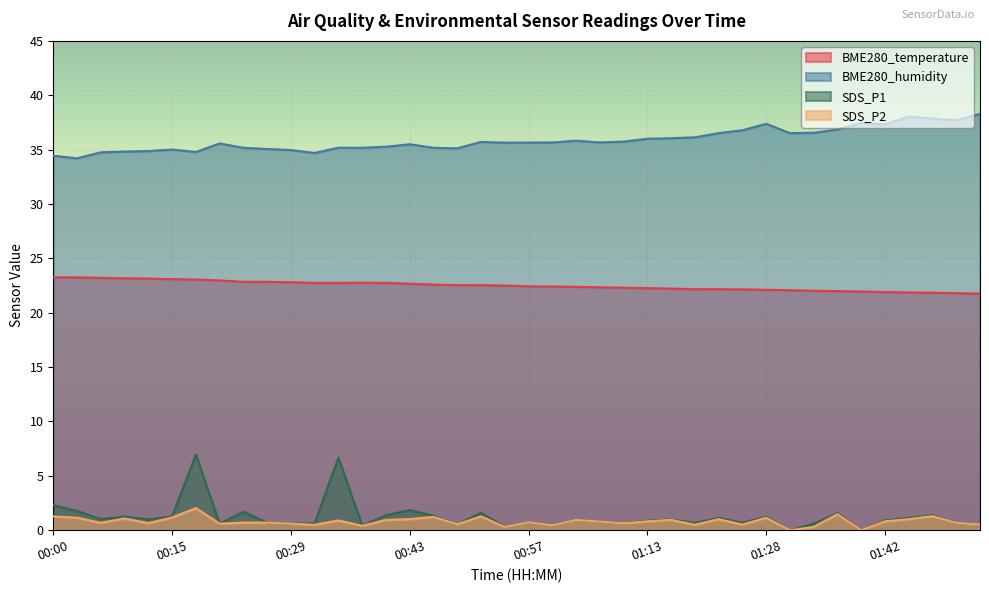

How many interior local valleys does the SDS_P1 series have?

13